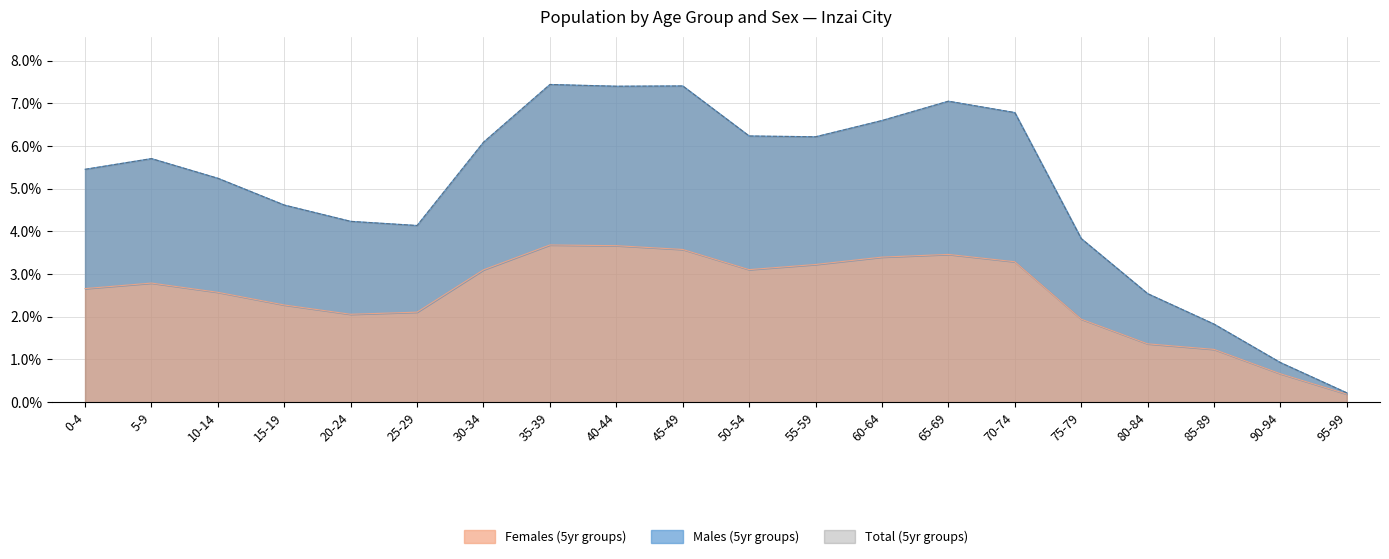

Rank the categories by Males (5yr groups) value from lowest to highest.

95-99, 90-94, 85-89, 80-84, 75-79, 25-29, 20-24, 15-19, 10-14, 0-4, 5-9, 30-34, 55-59, 50-54, 60-64, 70-74, 65-69, 40-44, 45-49, 35-39